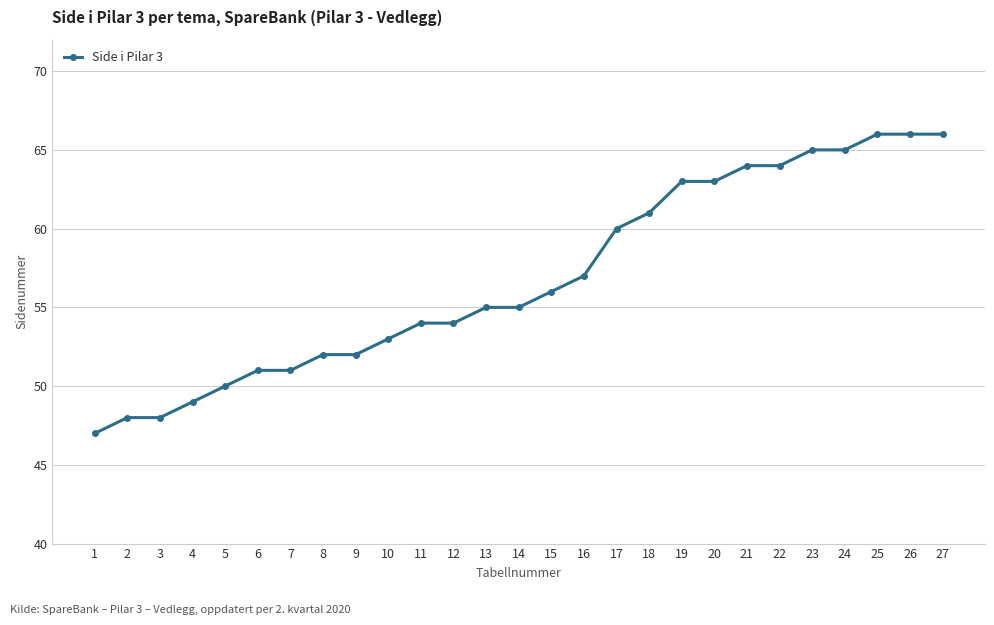

What is the change in value from 1 to 24?

+18